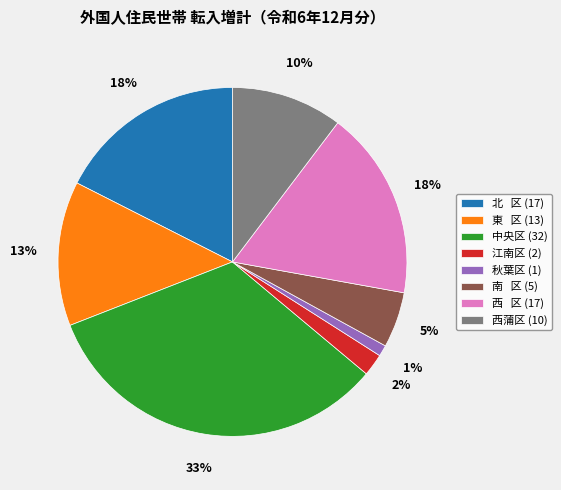

Combined, do 西蒲区 (10) and 江南区 (2) account for over 50%?

No